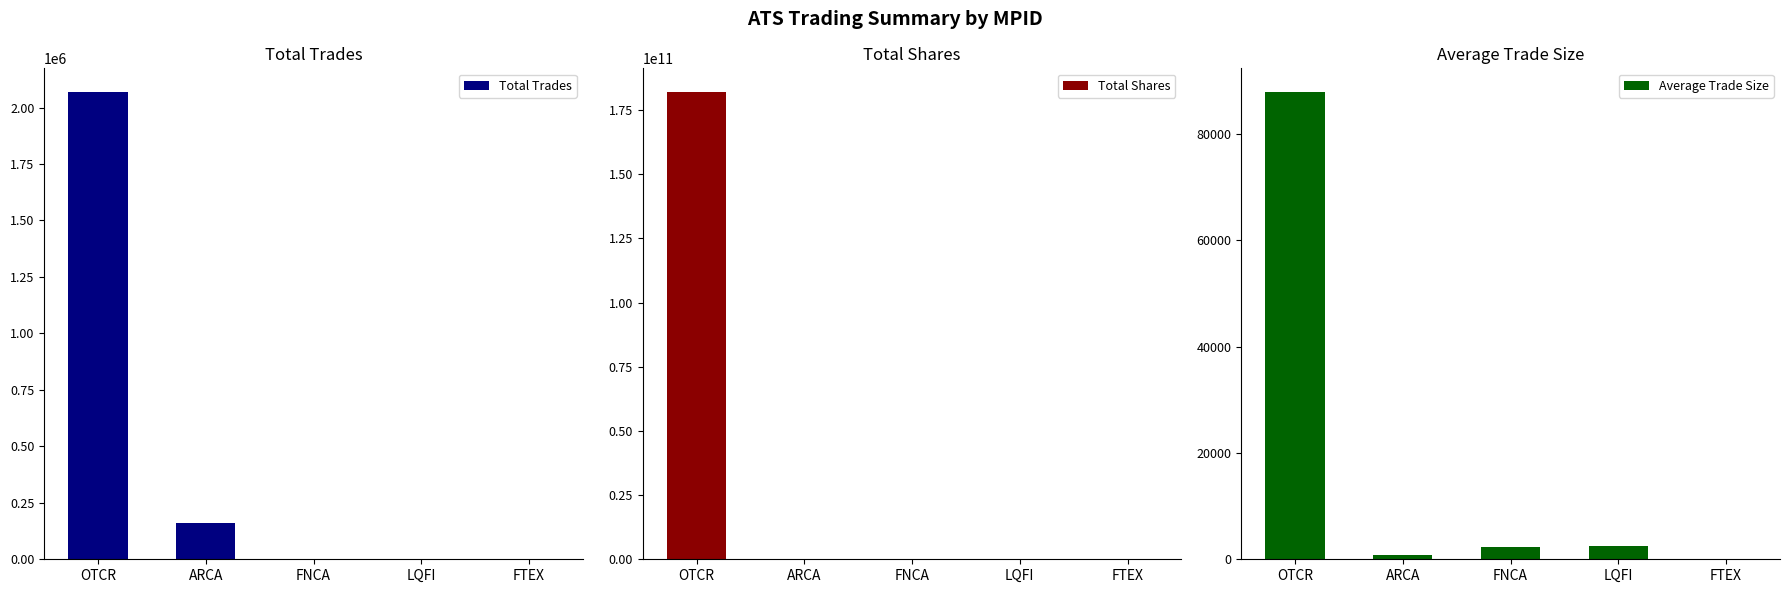

Does the chart contain any negative values?

No